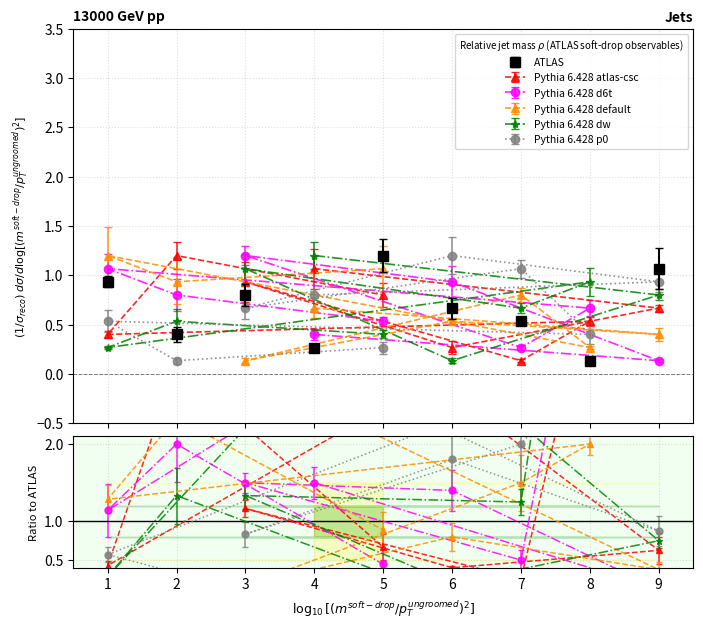

What is the difference between the col_4 values at 8 and 1?

0.9